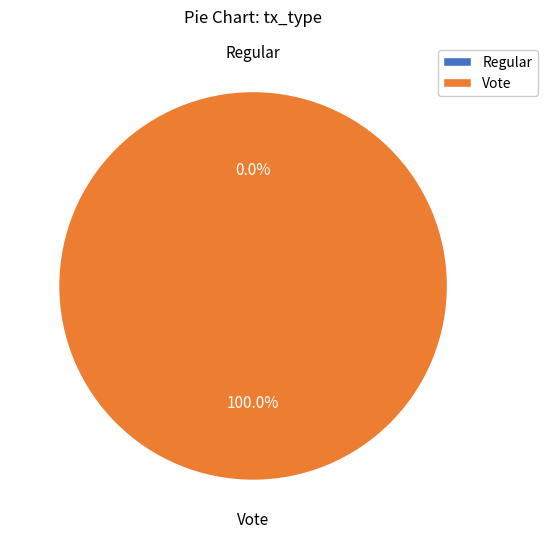

Combined, what portion of the pie is Vote and Regular?

100.0%